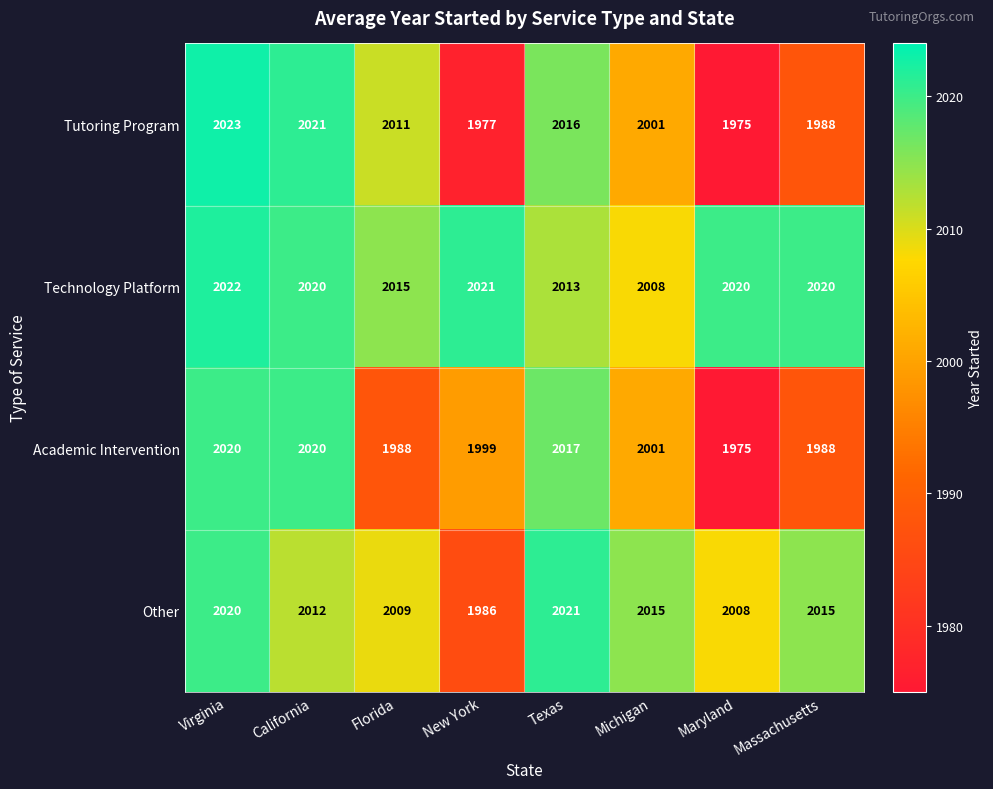

What is the sum of the Technology Platform values at Texas and Michigan?

4021